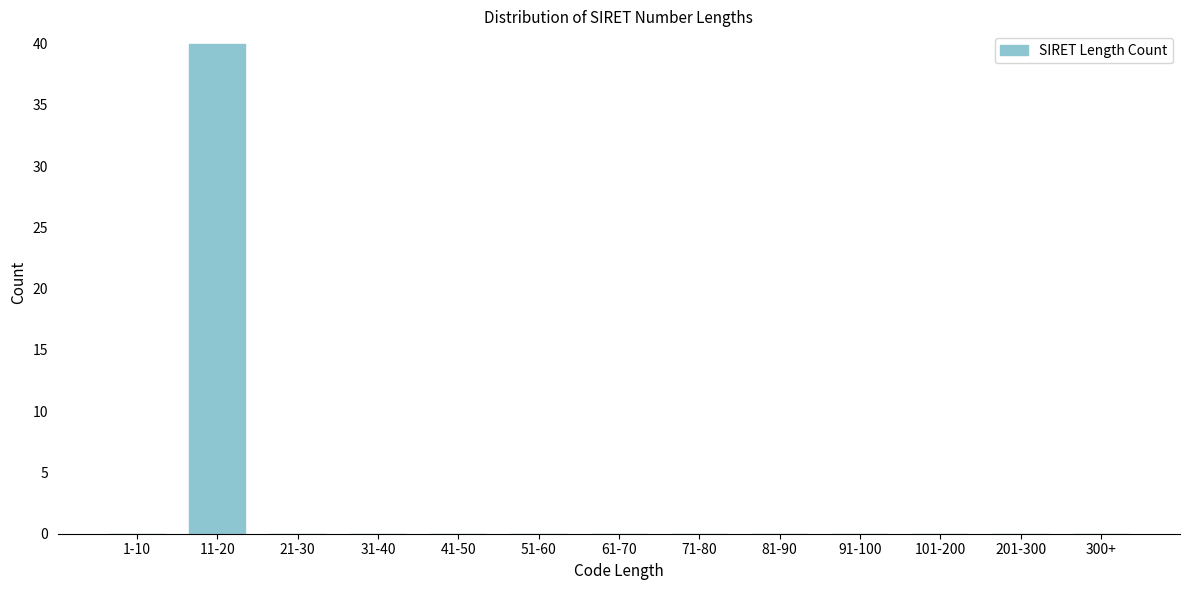

Reading left to right, transcribe all the data shown in this chart.

1-10=0	11-20=40	21-30=0	31-40=0	41-50=0	51-60=0	61-70=0	71-80=0	81-90=0	91-100=0	101-200=0	201-300=0	300+=0